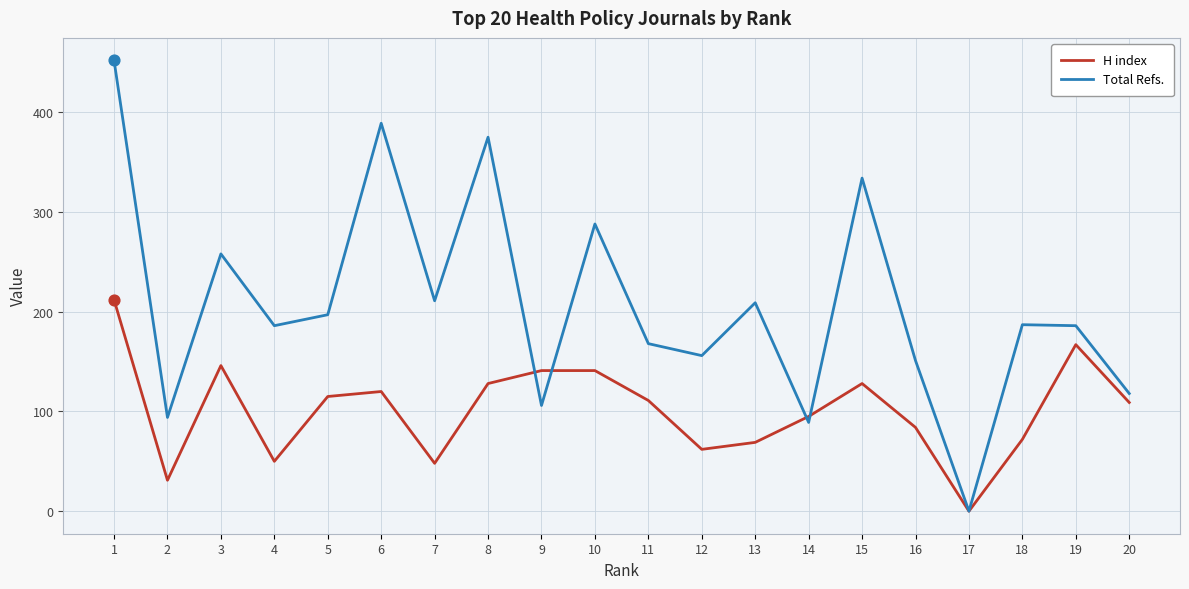

Which series has the largest total across all categories?

Total Refs.